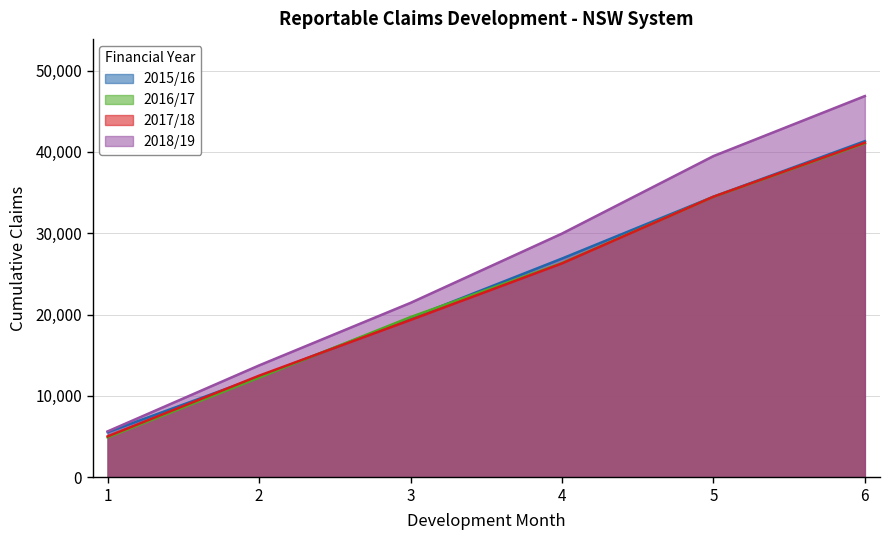

Reading left to right, extract all data points from this chart.

2015/16: 5547	12342	19552	26888	34491	41321
2016/17: 4903	12250	19694	26347	34474	41050
2017/18: 5024	12488	19339	26292	34490	41129
2018/19: 5639	13750	21441	29959	39487	46867